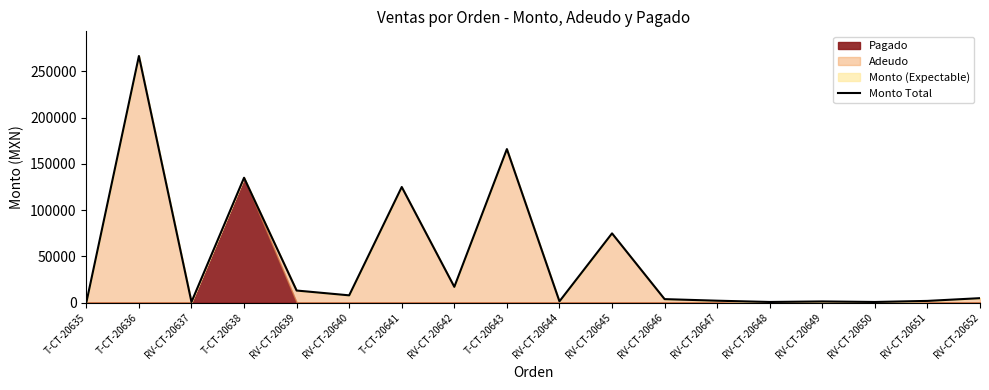

Reading left to right, extract all data points from this chart.

0.0	266700.0	630.0	135000.0	13000.0	7800.0	125000.0	16995.0	166000.0	1300.0	74835.0	3710.0	2000.0	630.0	1212.0	630.0	1780.0	4743.0